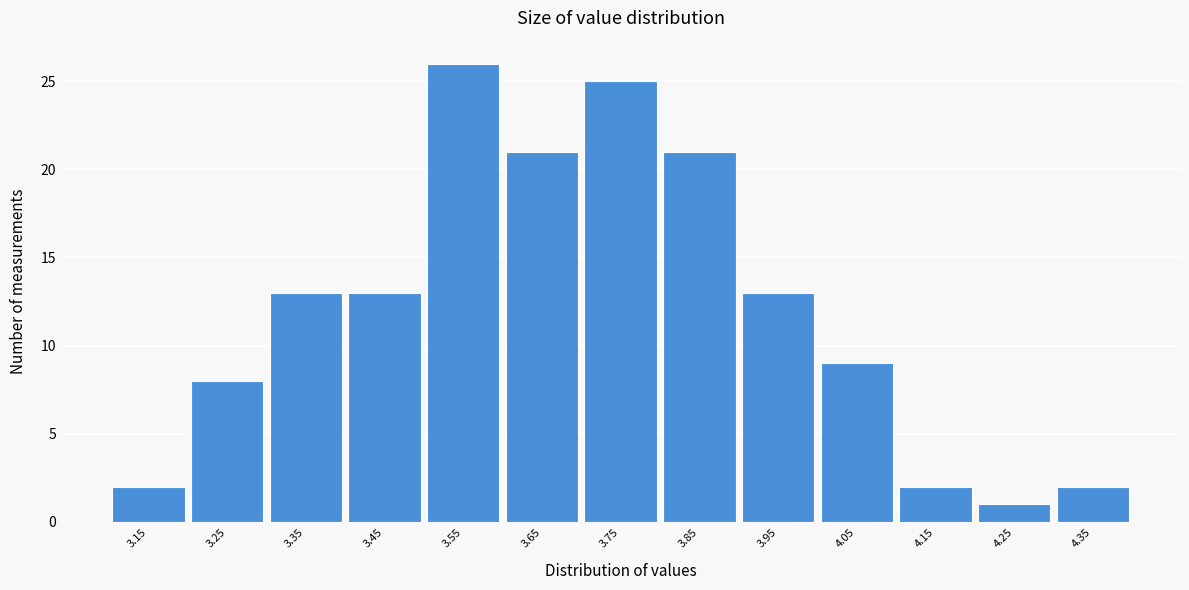

Reading right to left, what are all the values shown in this chart?

4.35=2	4.25=1	4.15=2	4.05=9	3.95=13	3.85=21	3.75=25	3.65=21	3.55=26	3.45=13	3.35=13	3.25=8	3.15=2